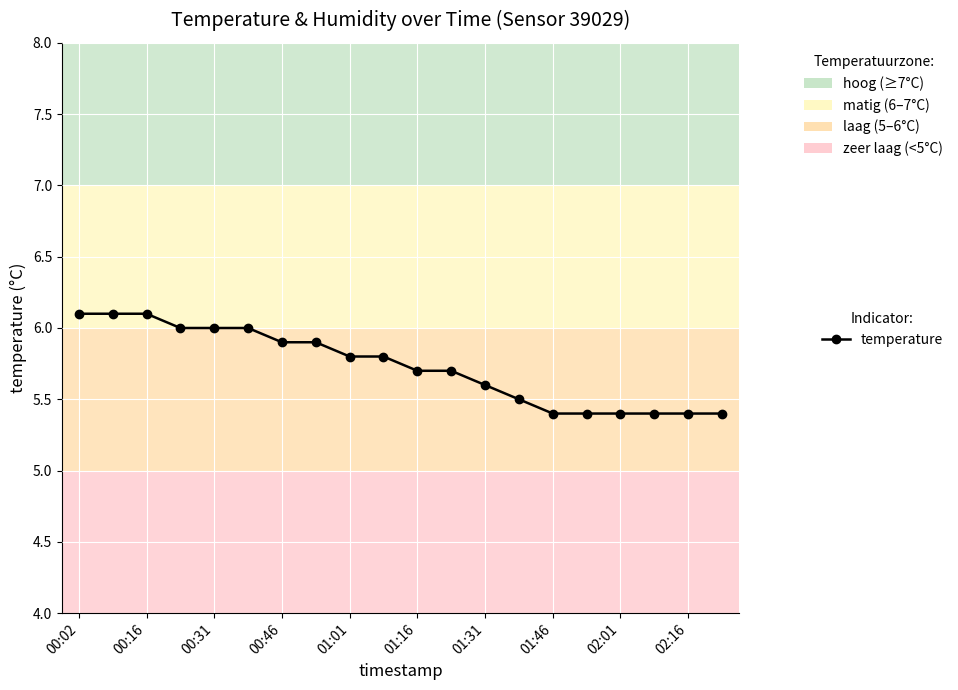

Does the chart display data point markers on the line(s)?

Yes